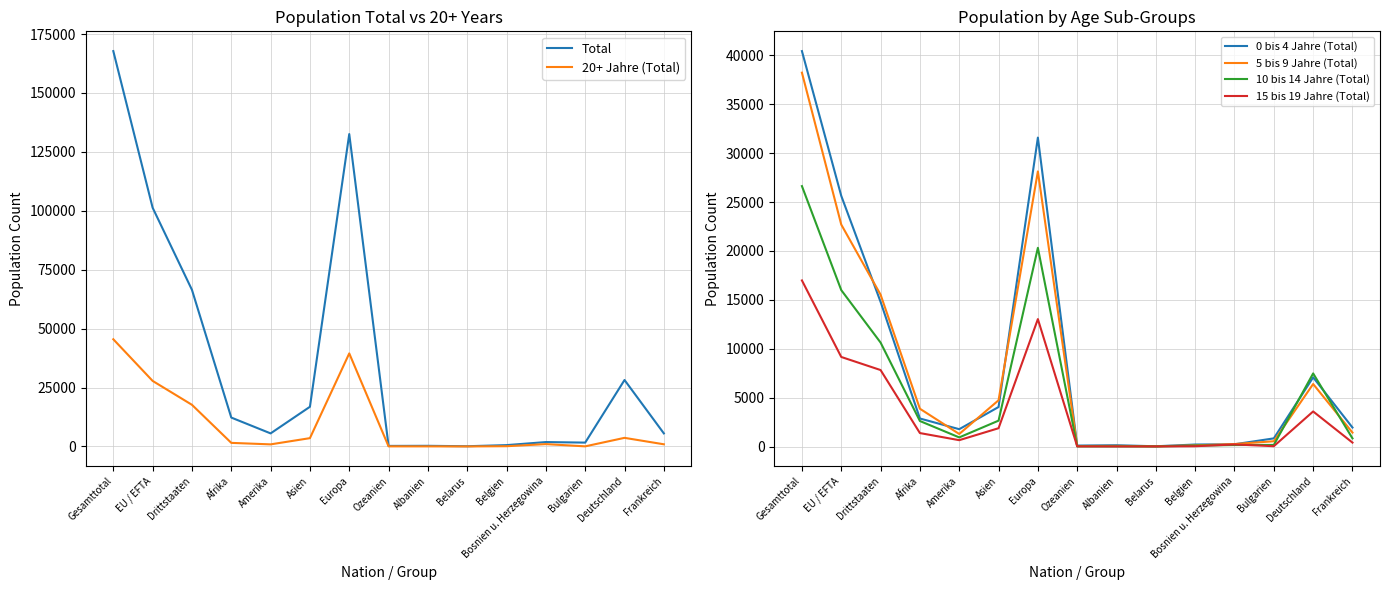

At which category does the chart reach its minimum across all series?

Belarus